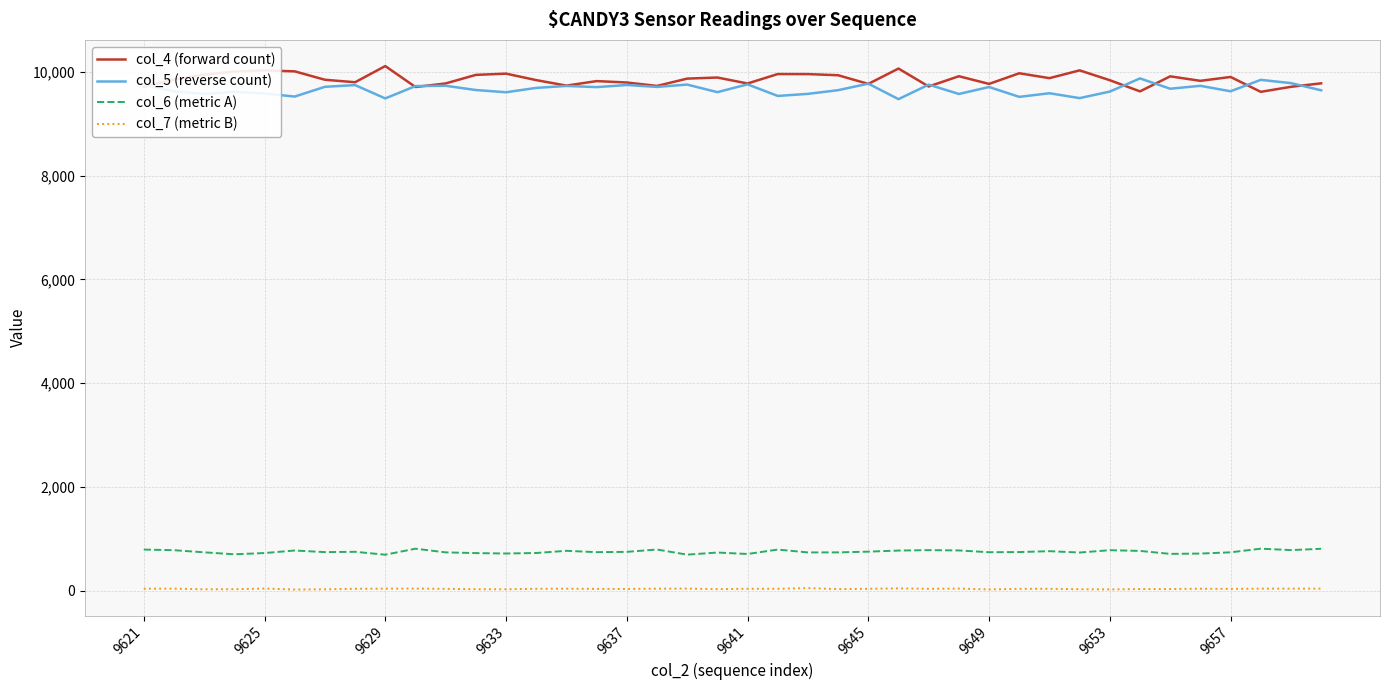

True or false: col_4 (forward count) and col_6 (metric A) intersect in this chart.

False